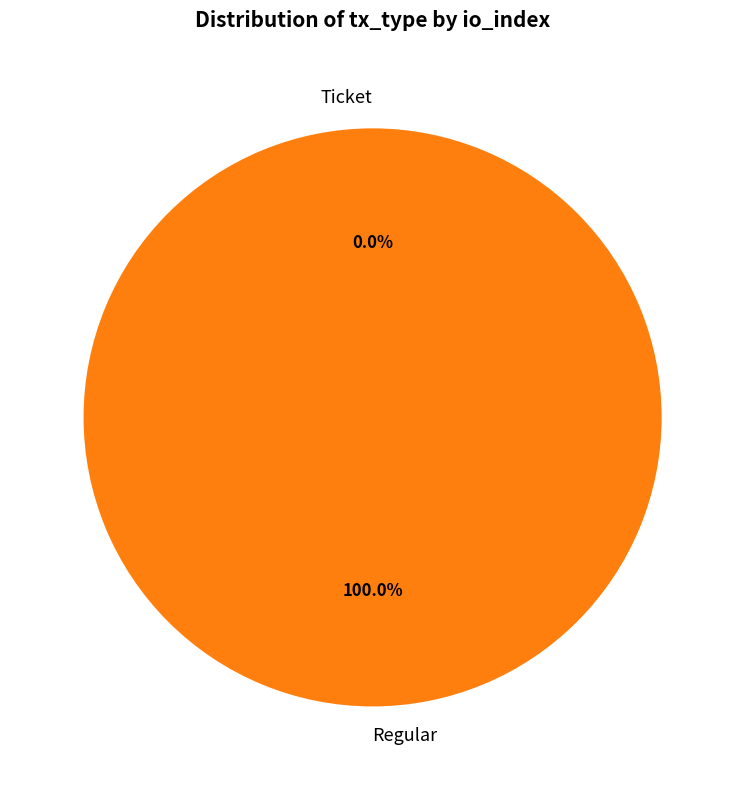

True or false: Ticket accounts for 1% of the total.

False